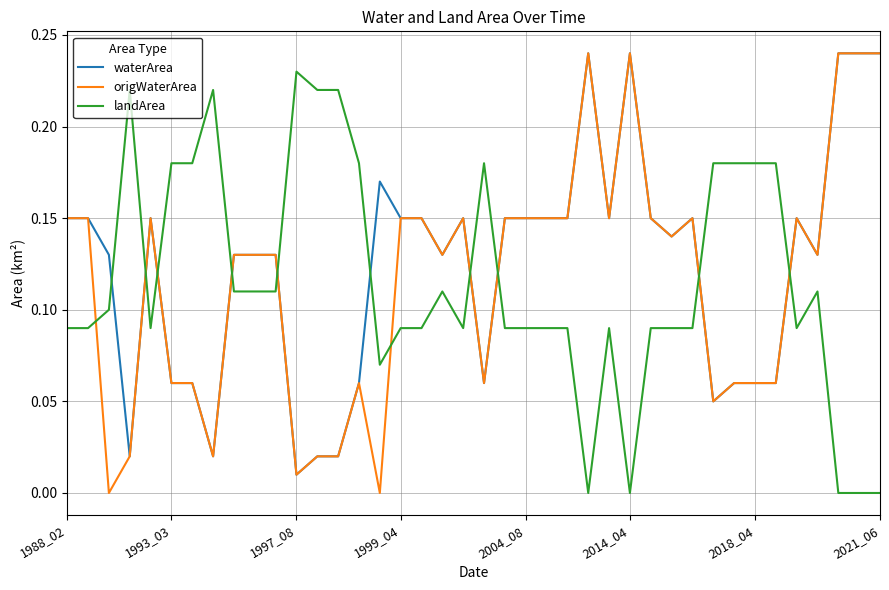

Is this an area chart (filled region under the line)?

No